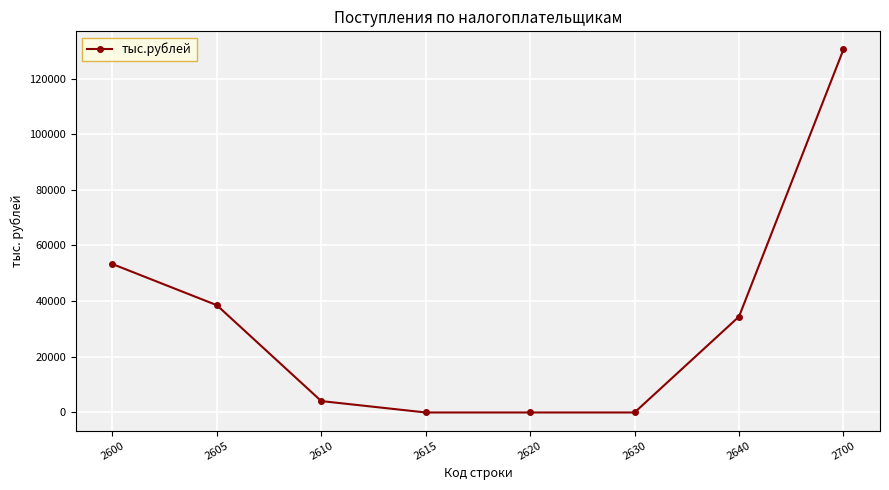

What is the maximum value shown in the chart?

130432